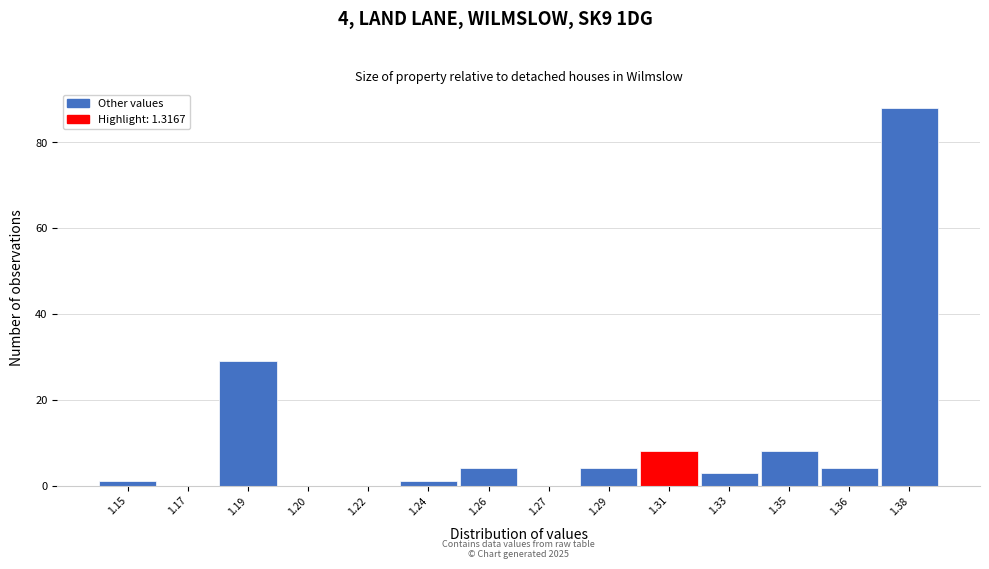

Reading right to left, list all the values displayed in this chart.

1.38=88	1.36=4	1.35=8	1.33=3	1.31=8	1.29=4	1.27=0	1.26=4	1.24=1	1.22=0	1.20=0	1.19=29	1.17=0	1.15=1